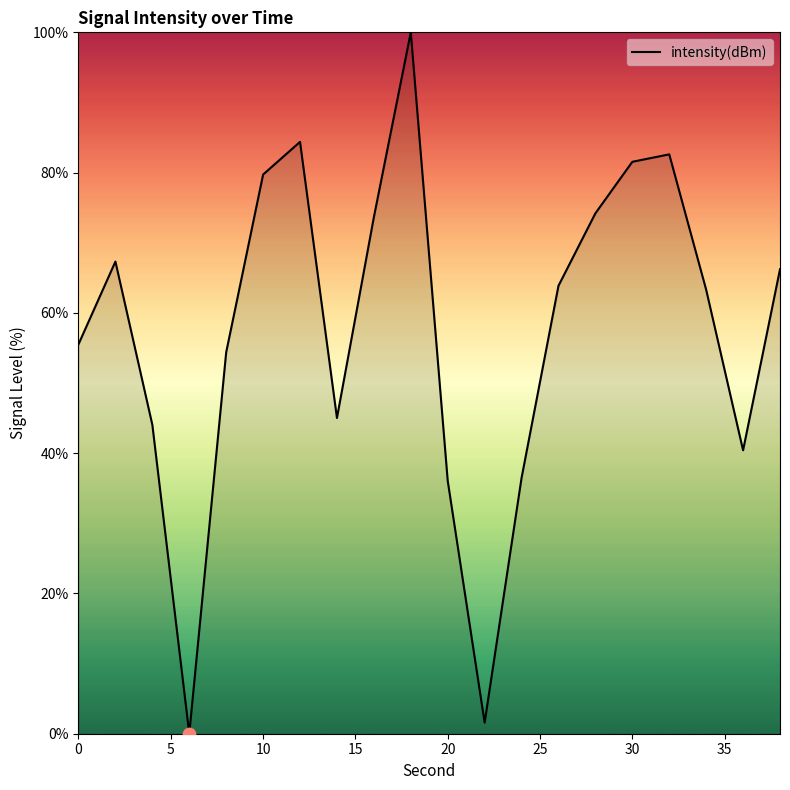

What is the maximum value shown in the chart?

100.0